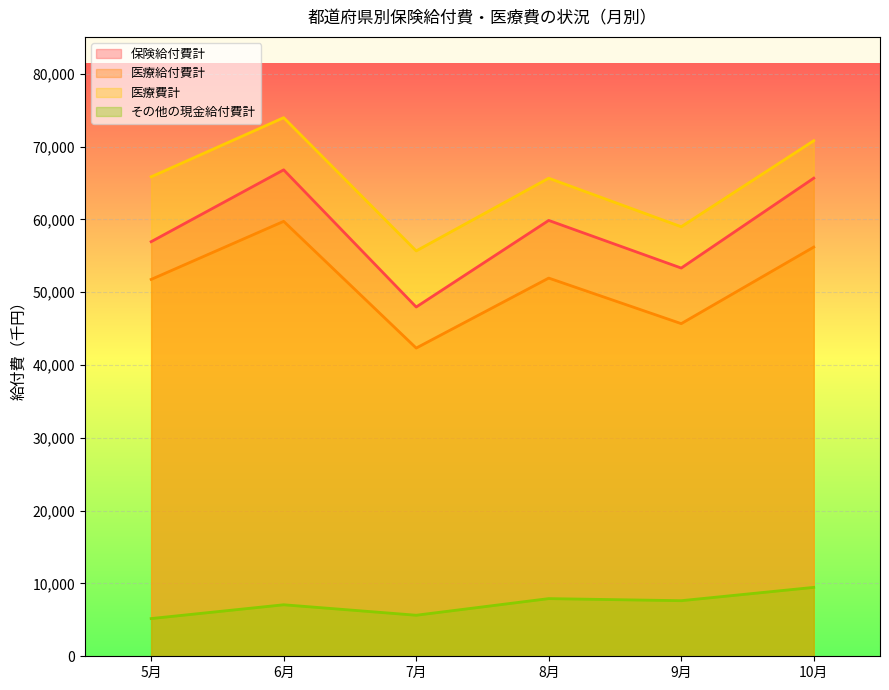

Which has a higher value, 9月 or 7月?

9月